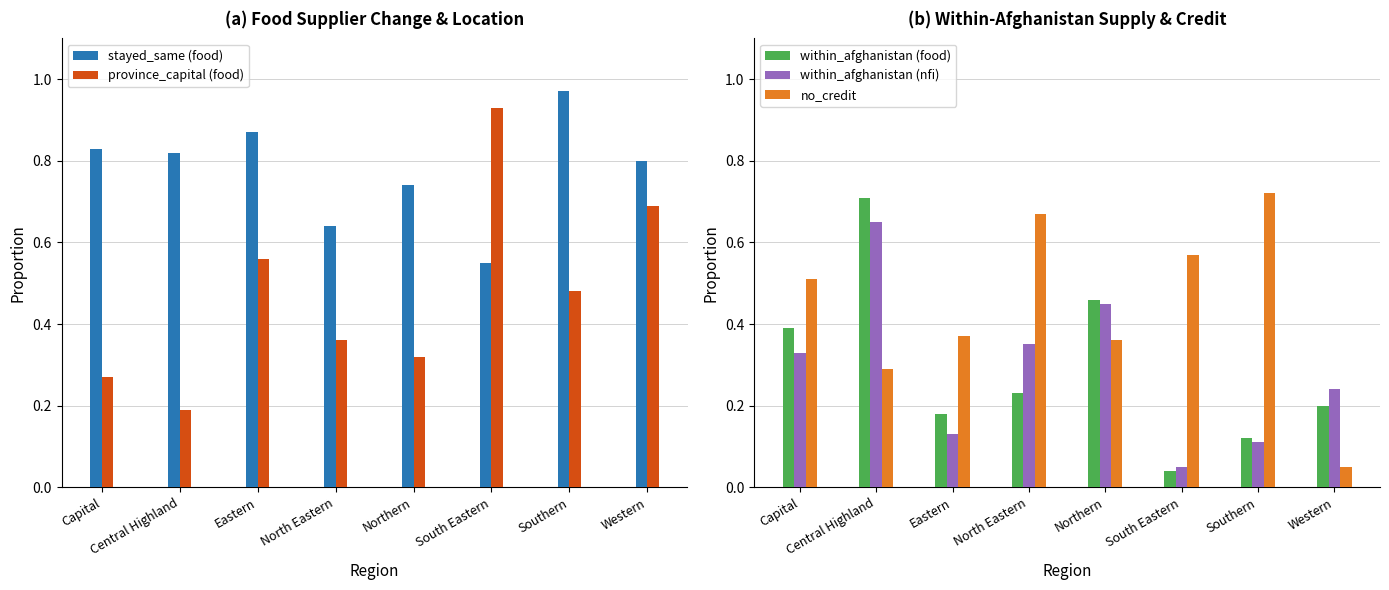

Count the number of categories in the chart.

8